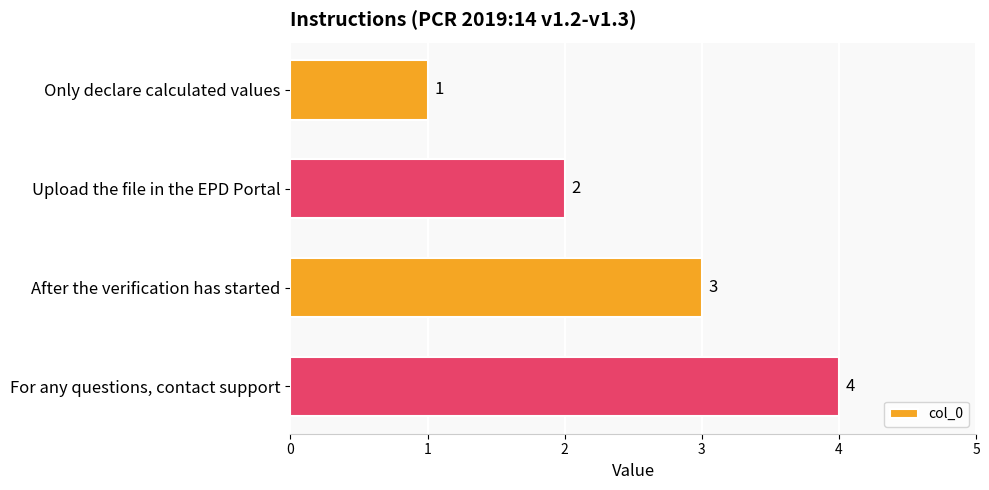

The chart shows a value of 3 at After the verification has started. True or false?

True